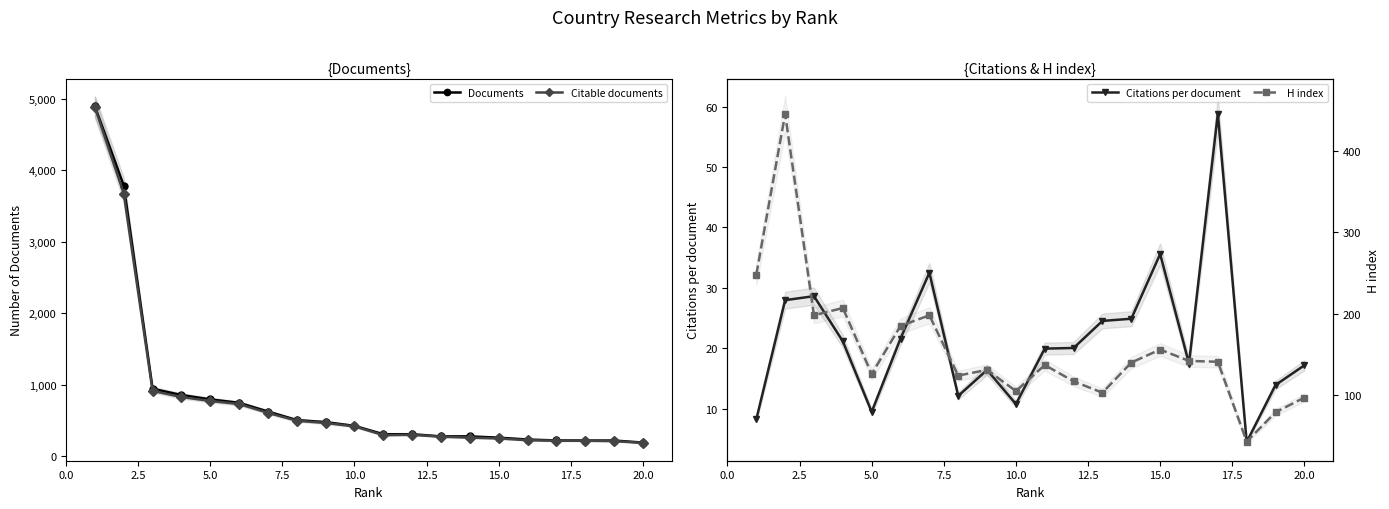

At how many categories does at least one series exceed 1799?

2